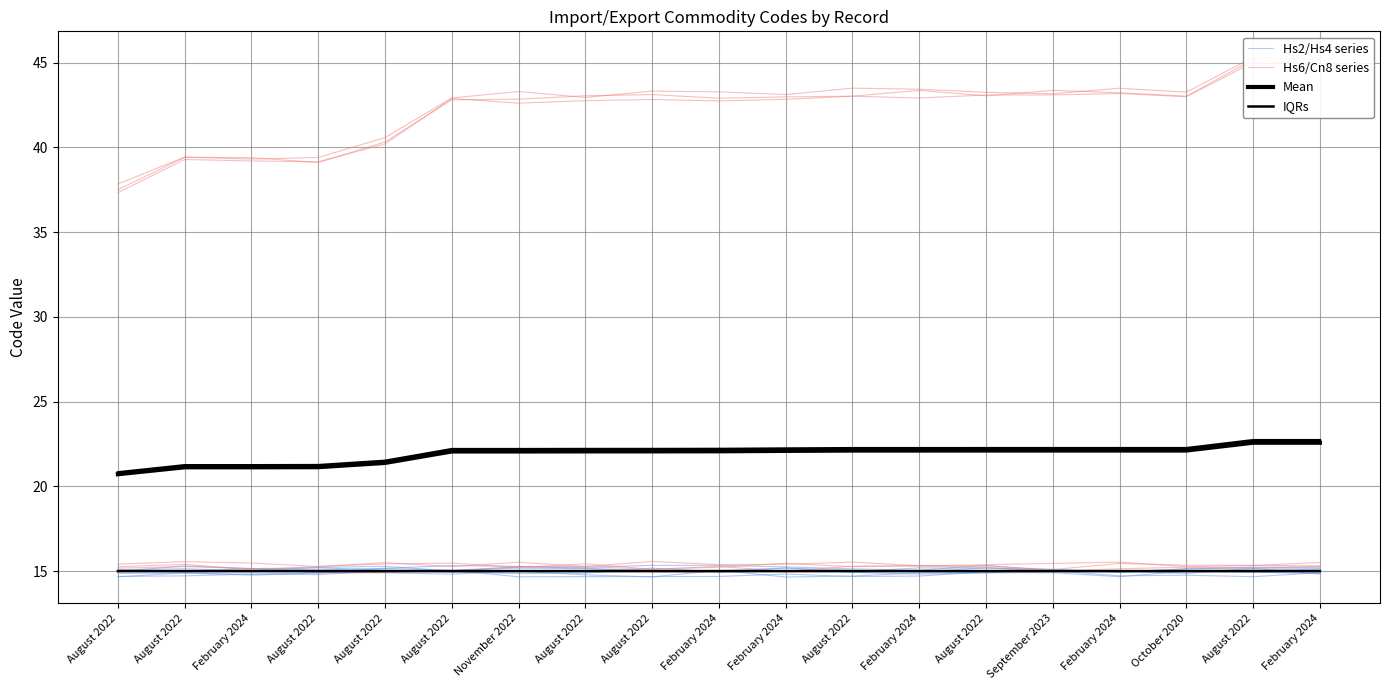

Reading left to right, list all the values displayed in this chart.

Hs2/Hs4 series: 15.1	15.0	15.2	15.2	15.1	14.9	14.9	14.9	15.2	14.9	15.2	15.1	15.0	15.2	15.0	15.0	14.9	15.2	14.8
Hs6/Cn8 series: 15.3	15.4	15.1	15.3	15.4	15.5	15.2	15.4	15.1	15.2	15.5	15.3	15.3	15.3	15.1	15.5	15.4	15.3	15.3
Mean: 20.7	21.1	21.1	21.1	21.4	22.1	22.1	22.1	22.1	22.1	22.1	22.1	22.1	22.1	22.1	22.1	22.1	22.6	22.6
IQRs: 15.0	15.0	15.0	15.0	15.0	15.0	15.0	15.0	15.0	15.0	15.0	15.0	15.0	15.0	15.0	15.0	15.0	15.0	15.0